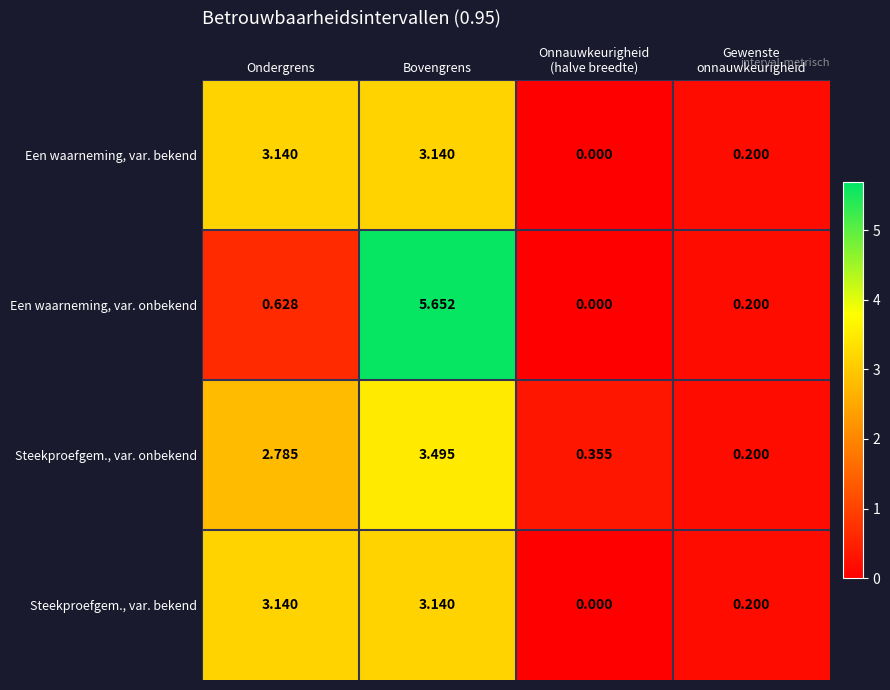

What is the total value across all series at Bovengrens?

15.4